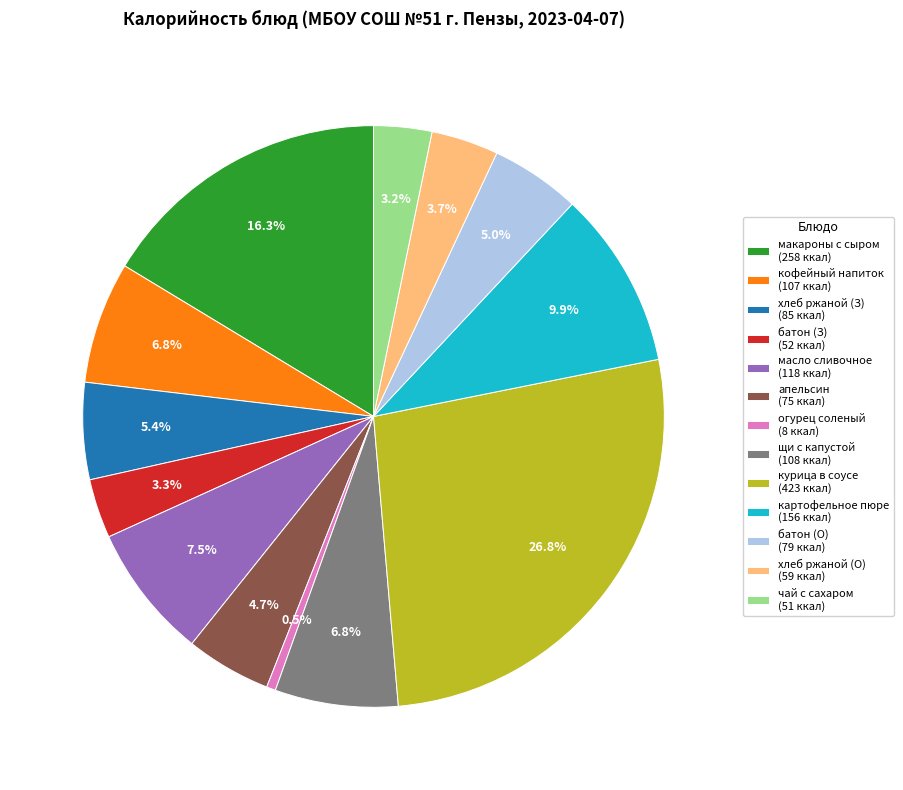

Which category has the smallest portion of the pie?

огурец соленый (8 ккал)